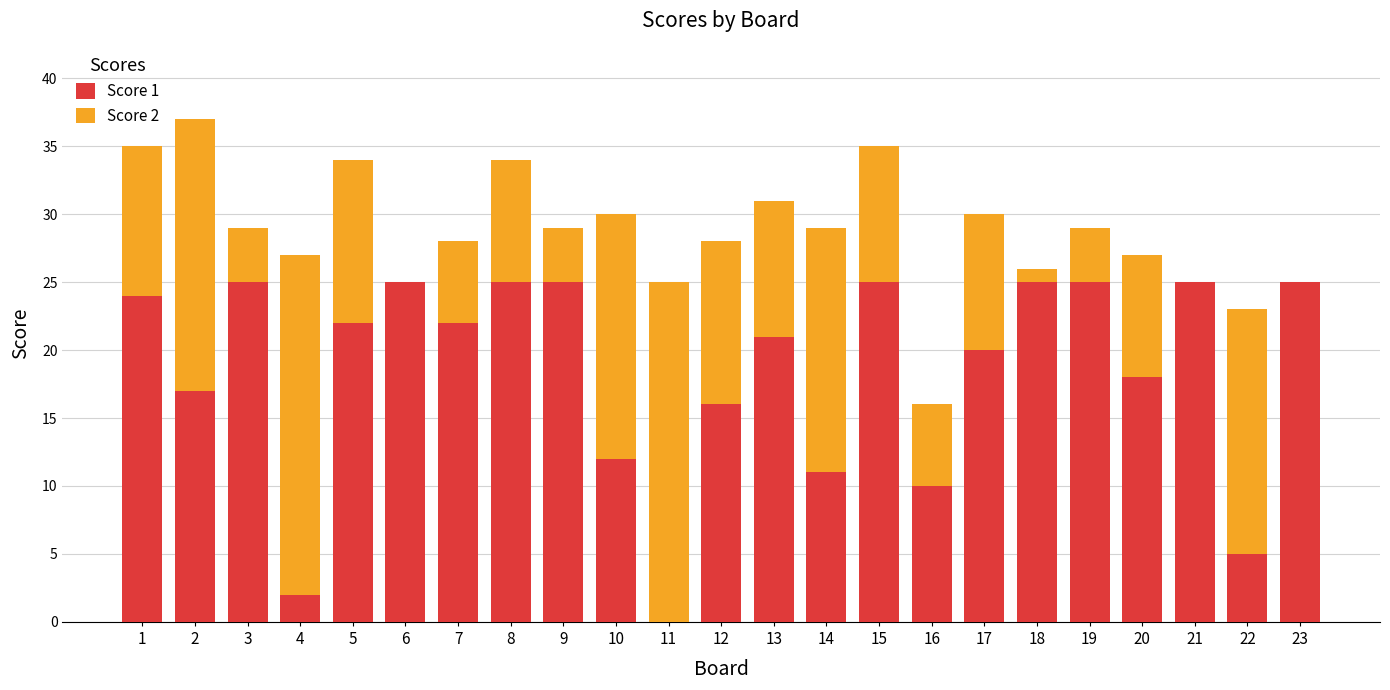

Is it true that Score 1 equals 30 at 5?

False